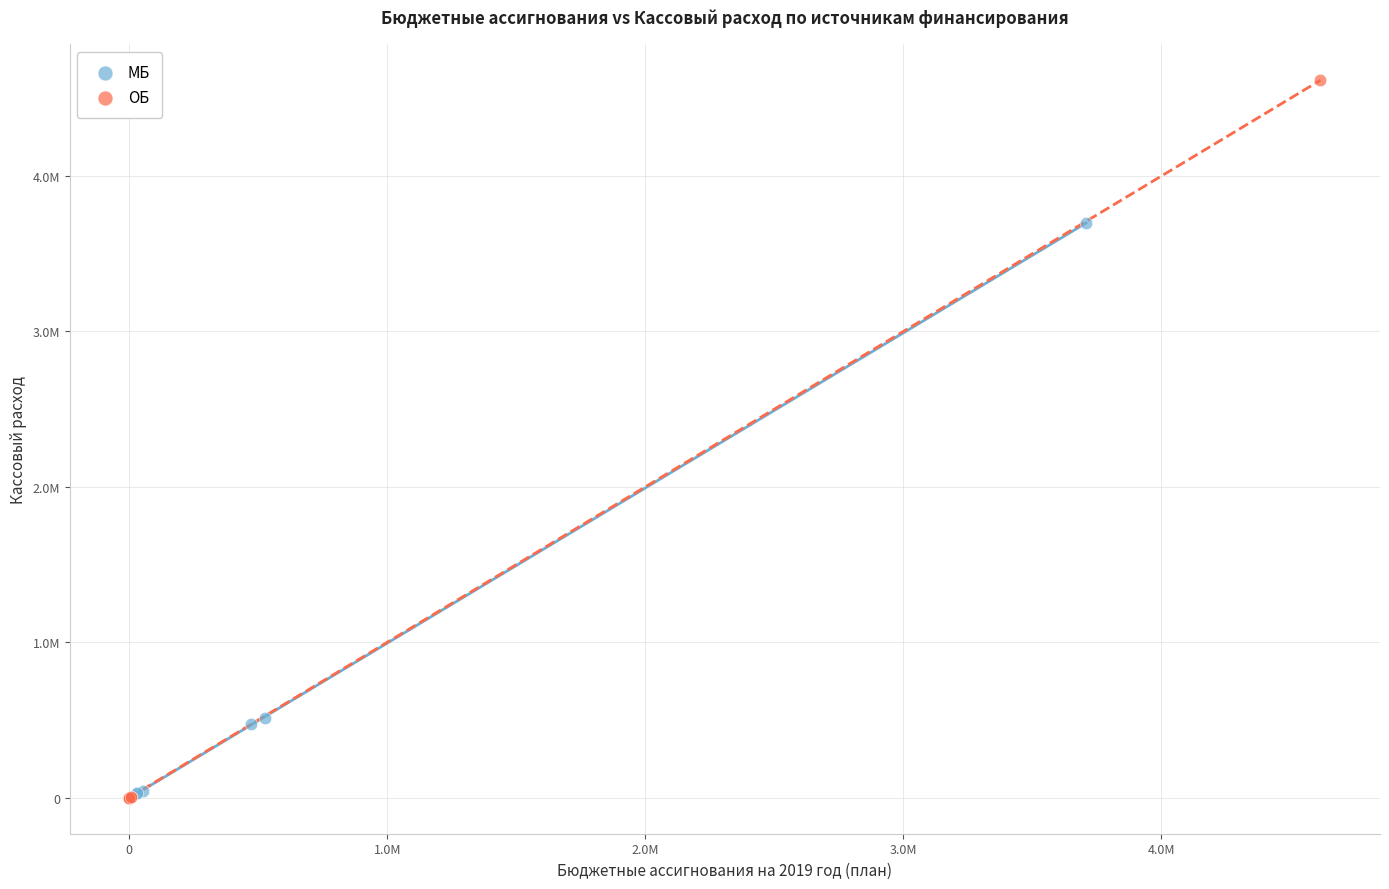

Which series reaches the maximum Y coordinate?

ОБ